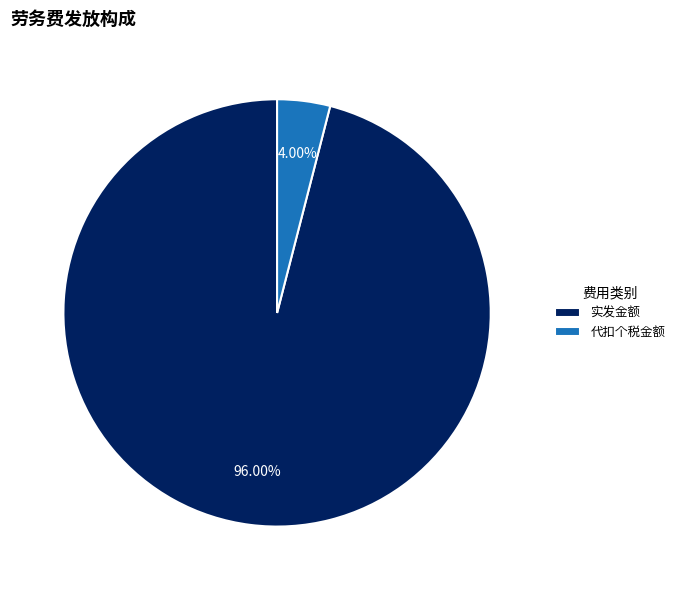

Which category has the biggest portion of the pie?

实发金额